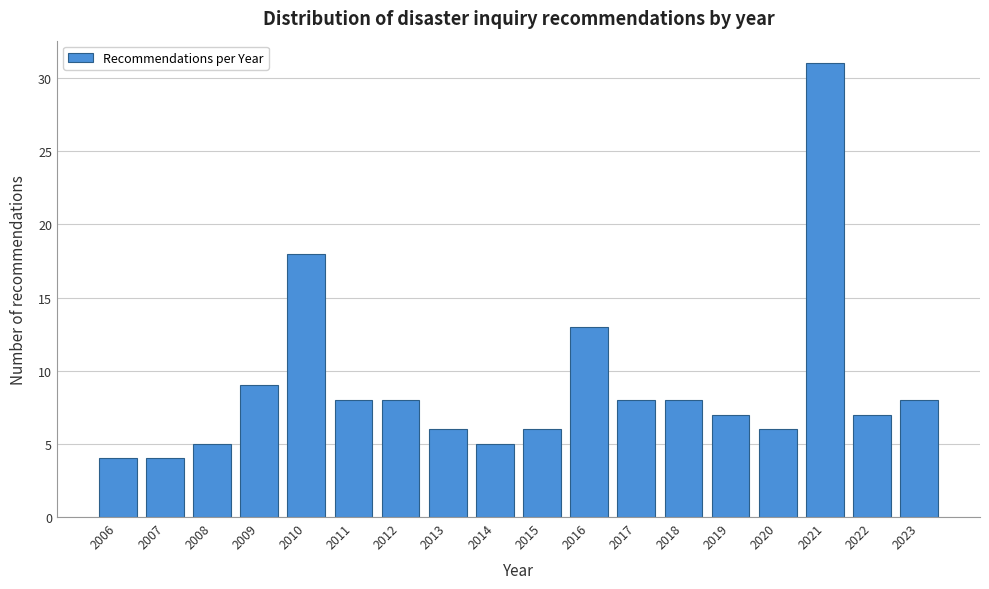

Reading left to right, what are all the values shown in this chart?

4	4	5	9	18	8	8	6	5	6	13	8	8	7	6	31	7	8